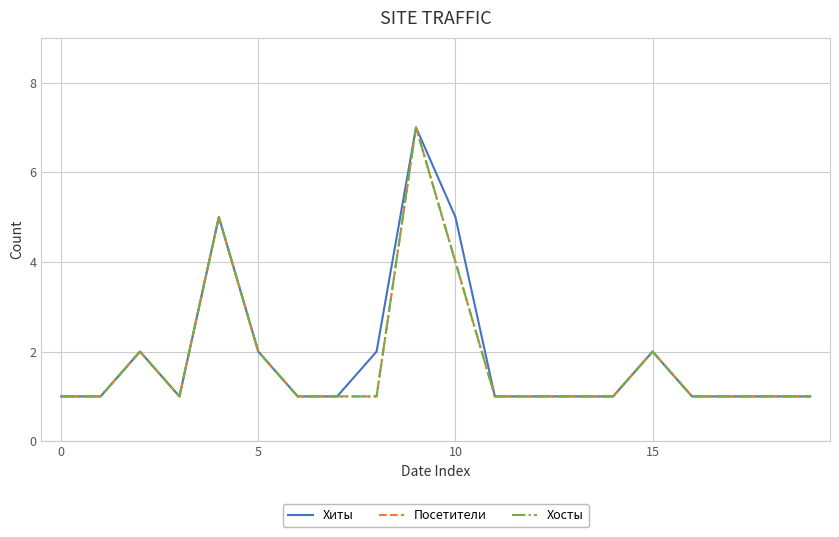

True or false: Хосты and Посетители intersect in this chart.

False